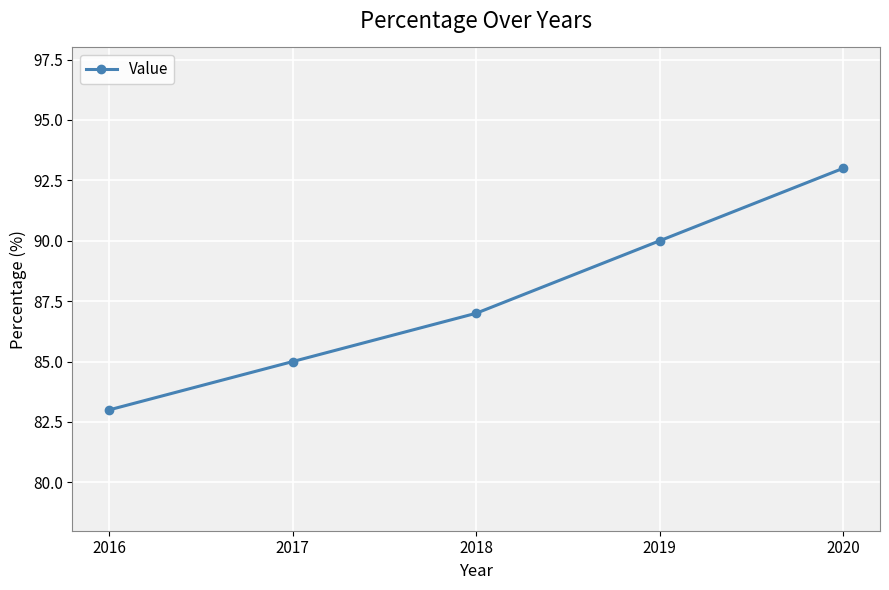

Does the chart have visible grid lines?

Yes